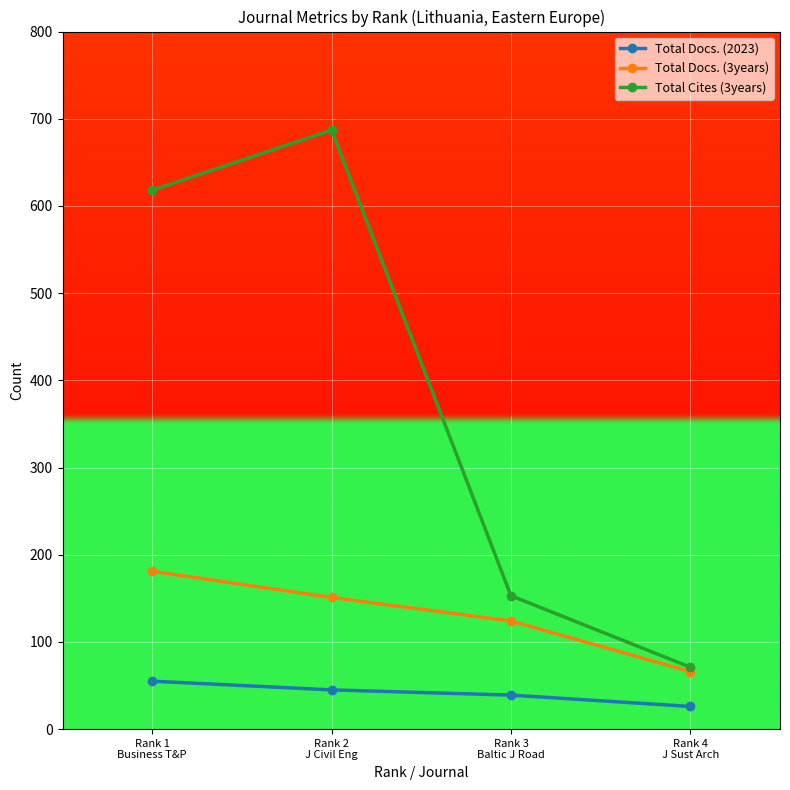

At which category is the sum across all series the highest?

Rank 2
J Civil Eng